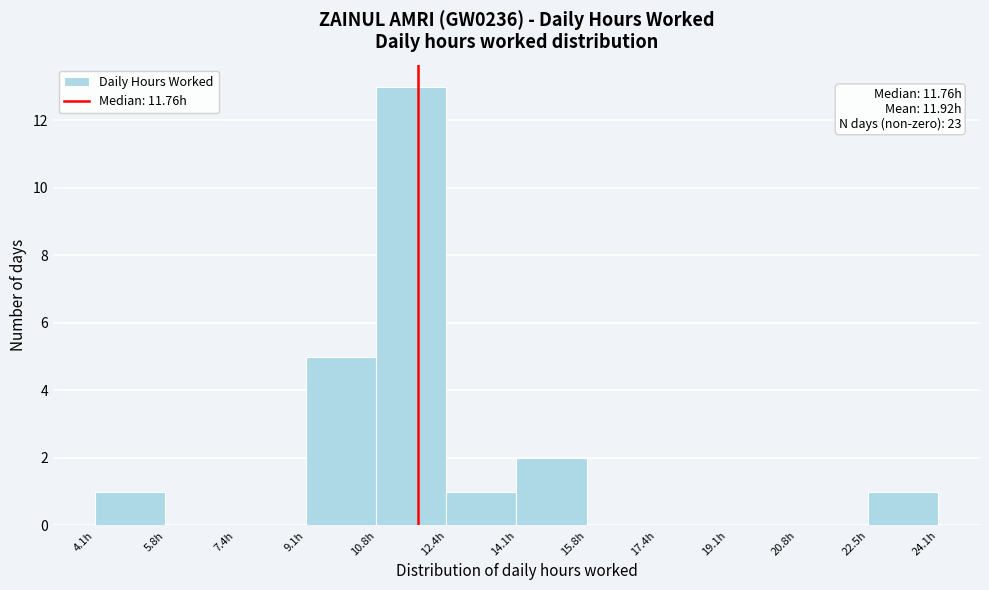

Over which range of the x-axis is the bar tallest?

10.8 to 12.4